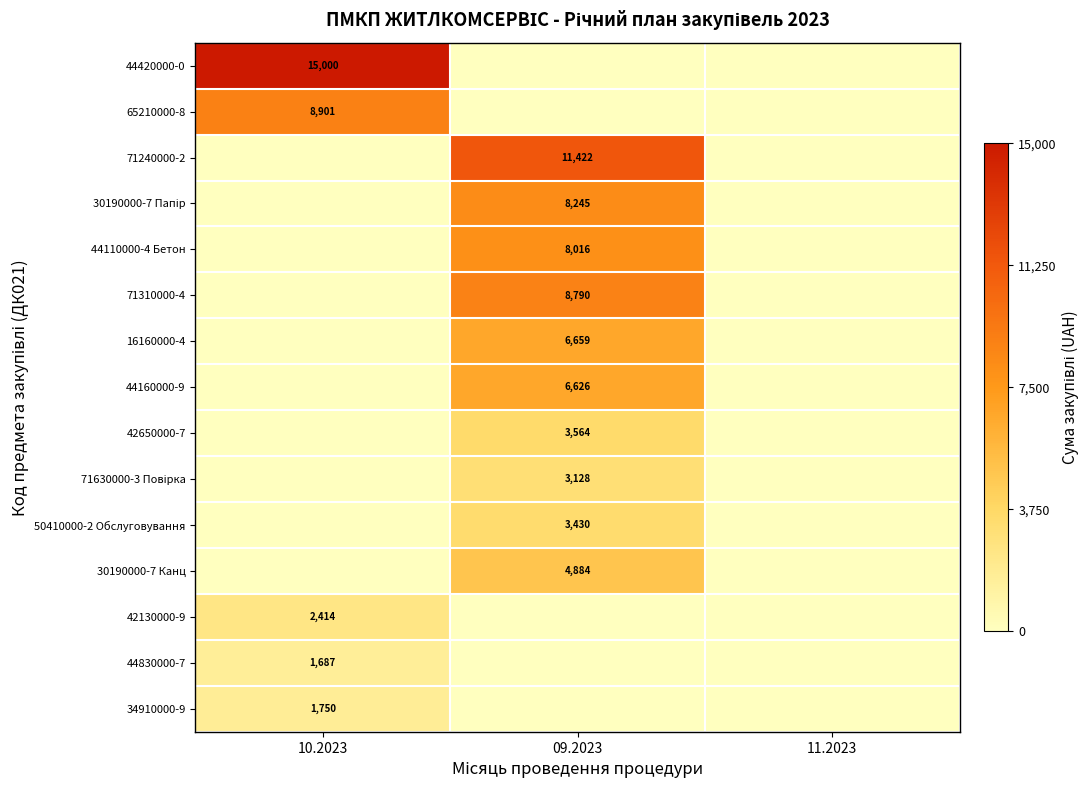

The 44420000-0 series shows 25298 at 10.2023. True or false?

False